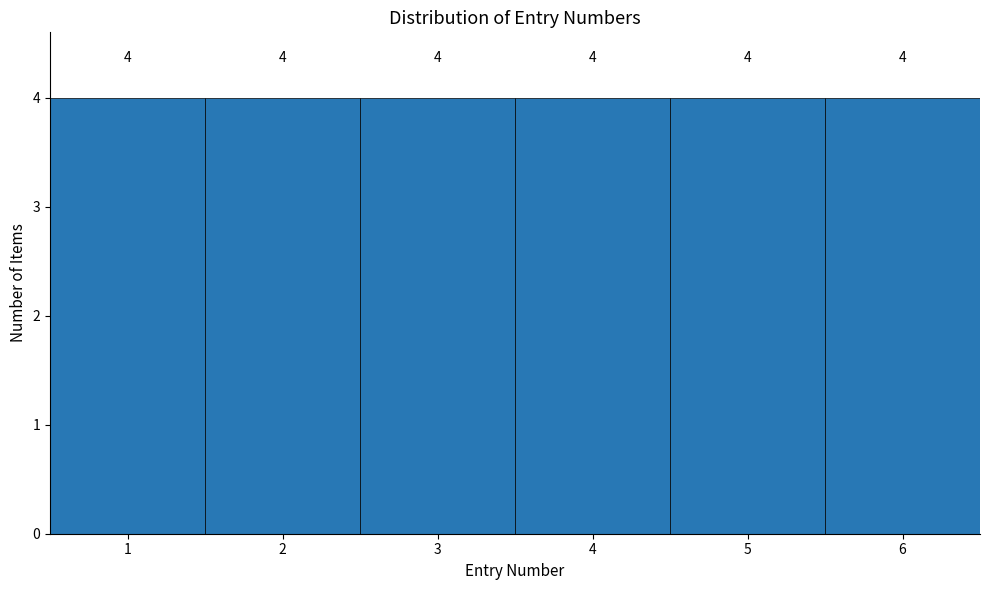

Reading left to right, transcribe this chart: for each bar, give the range it covers on the x-axis and its height.

0.5 to 1.5: 4
1.5 to 2.5: 4
2.5 to 3.5: 4
3.5 to 4.5: 4
4.5 to 5.5: 4
5.5 to 6.5: 4